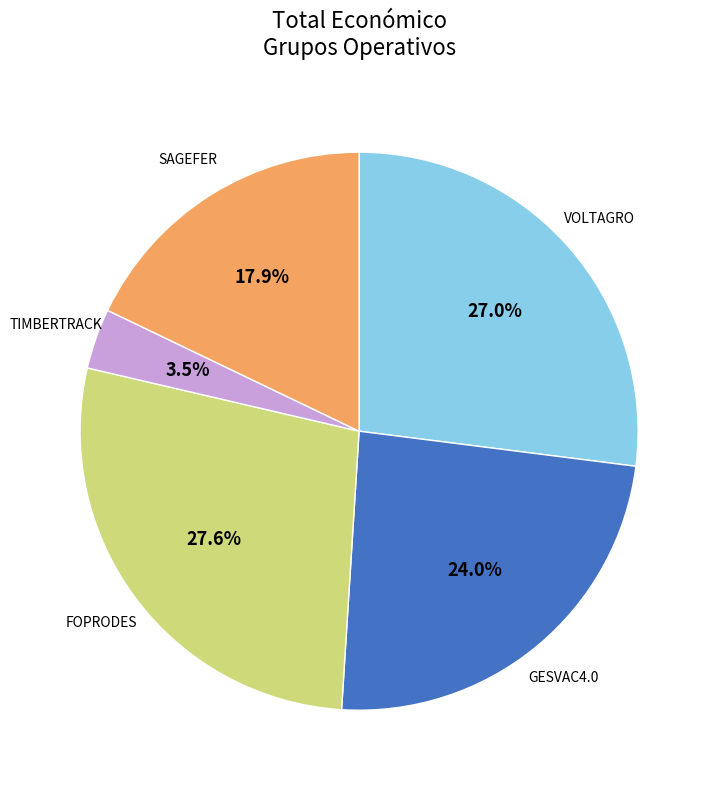

Does TIMBERTRACK represent more than half of the total?

No